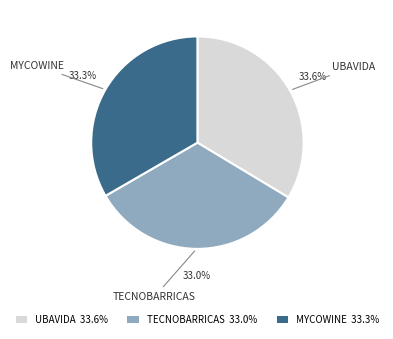

What percentage is the TECNOBARRICAS slice, to the nearest percent?

33%